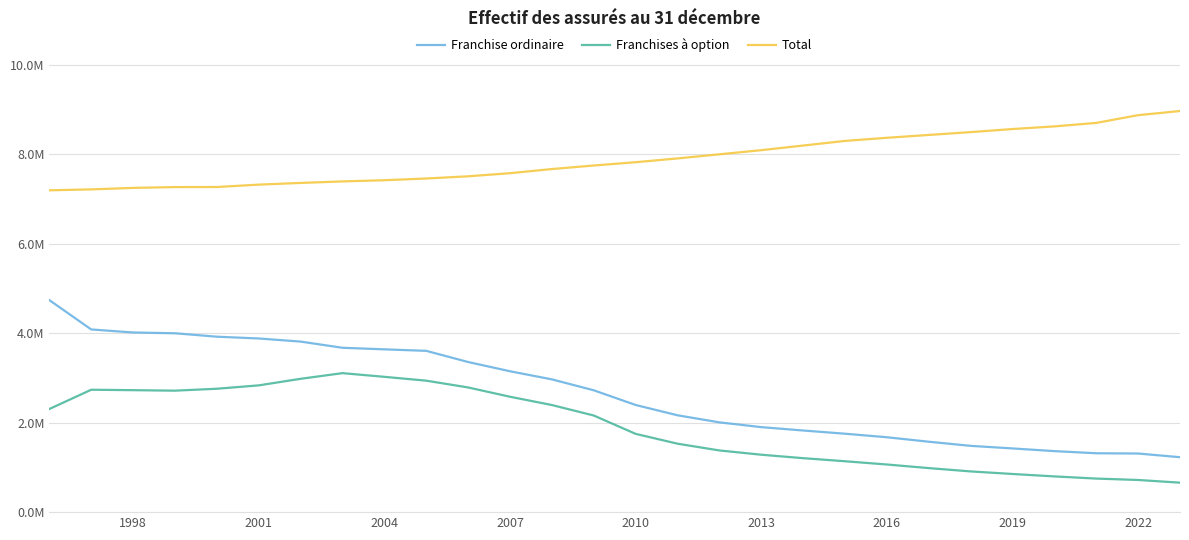

Reading left to right, what are all the values shown in this chart?

Franchise ordinaire: 4739640.0	4083854.0	4016267.0	3998744.0	3921920.0	3882191.0	3812675.0	3674270.0	3639287.0	3605578.0	3356090.0	3149431.0	2968164.0	2724152.4	2395489.0	2165345.0	2006966.0	1900394.0	1824865.0	1753321.0	1674048.0	1574145.0	1481858.0	1424159.0	1364073.0	1316291.0	1310356.0	1227822.0
Franchises à option: 2305688.0	2736364.0	2726468.0	2715642.0	2758539.0	2833816.0	2980820.0	3107097.0	3024823.0	2939073.0	2787429.0	2579751.0	2394419.0	2160200.0	1750104.0	1530081.0	1379117.0	1283591.0	1206449.0	1137698.0	1065124.0	984433.0	910416.0	852937.0	798642.0	750210.0	718873.0	658854.0
Total: 7194754.0	7214805.0	7248603.0	7266534.0	7268111.0	7321287.0	7359365.0	7393188.0	7419974.0	7458475.0	7507545.0	7577132.0	7669611.0	7748921.9	7822633.0	7907019.1	7999269.0	8091590.0	8195065.0	8298383.0	8368591.0	8431891.0	8495463.0	8564195.0	8623451.0	8701080.0	8874555.0	8966926.0